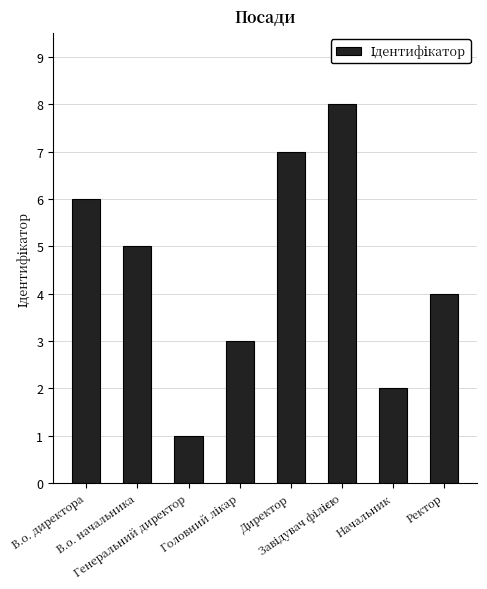

What is the difference between the maximum and second lowest values?

6